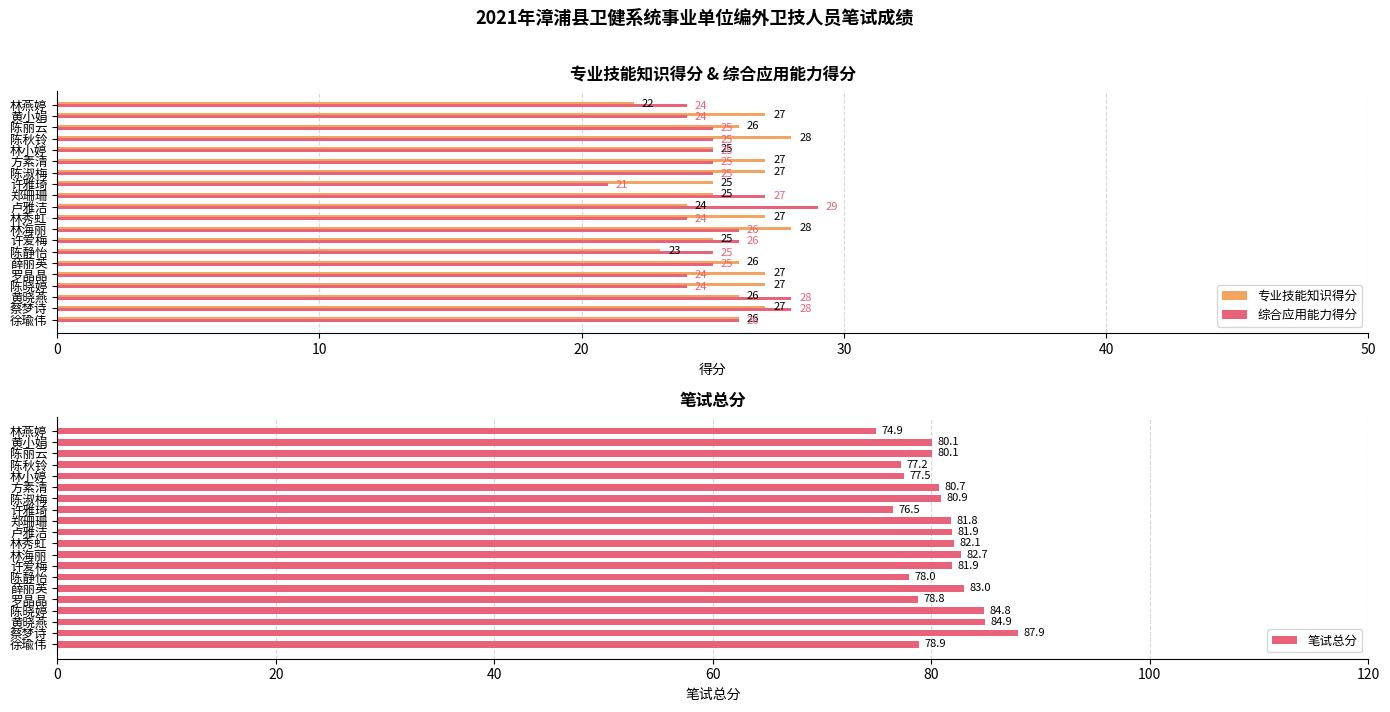

How many groups of bars are there?

20